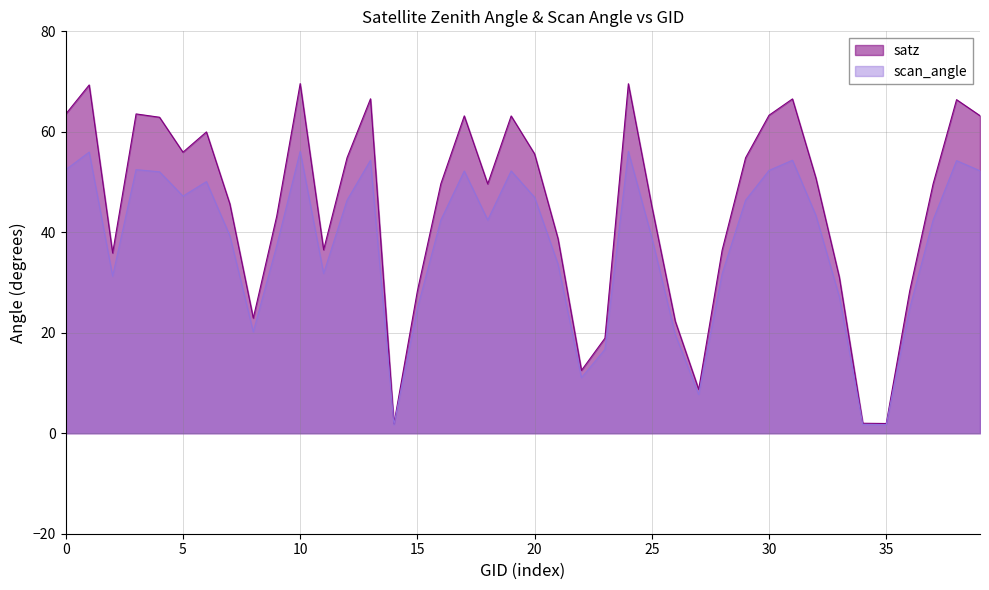

Rank the series at 132397 from lowest to highest value.

scan_angle, satz